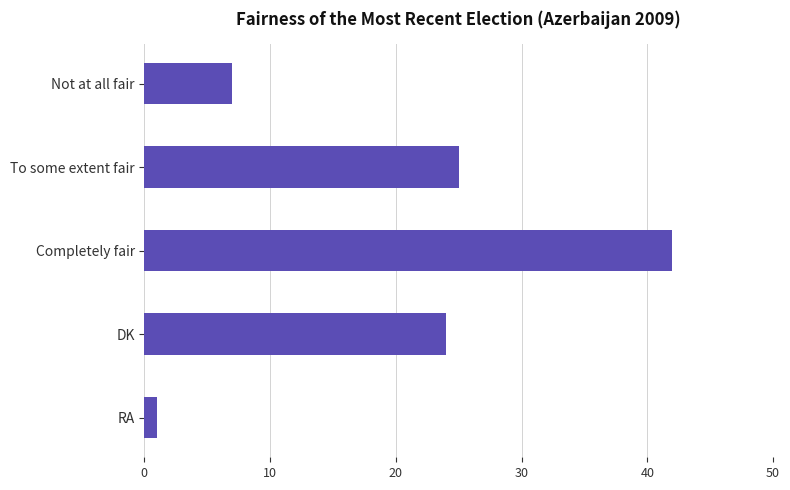

What is the sum of all values?

99